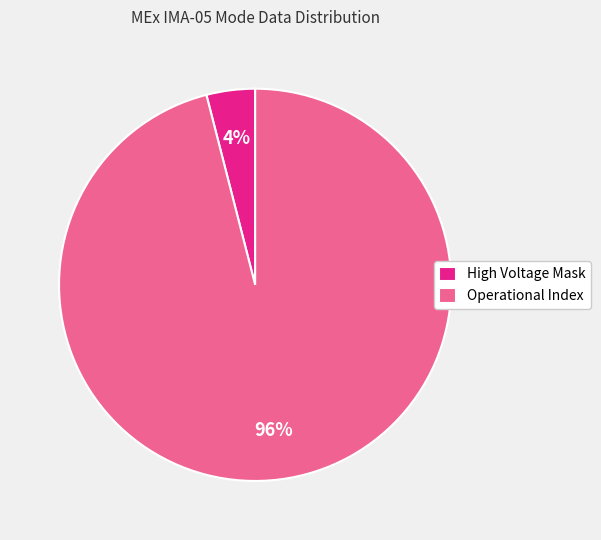

Is there any slice that represents more than half of the pie?

Yes